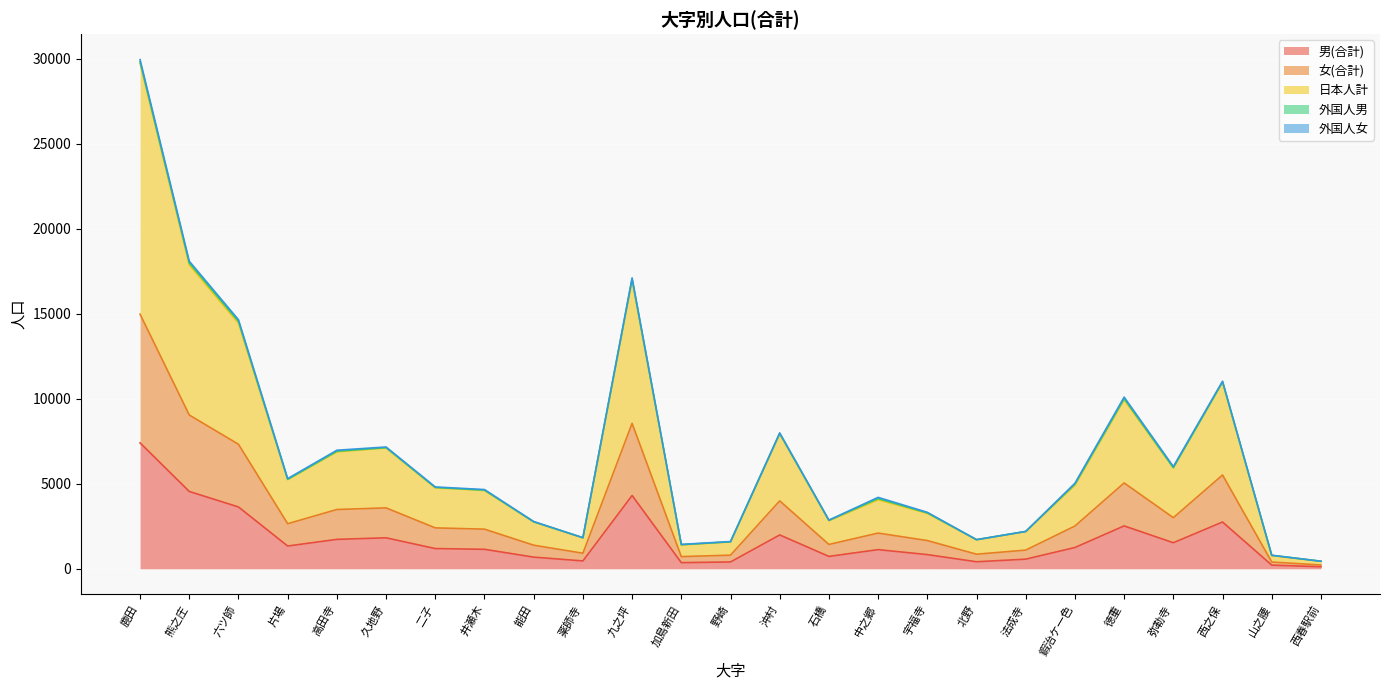

Which series has the largest range (max minus min)?

日本人計